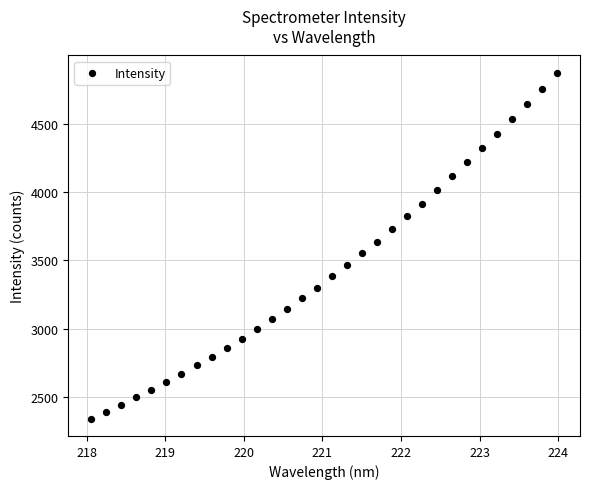

What is the range of X values (max minus min)?

5.9